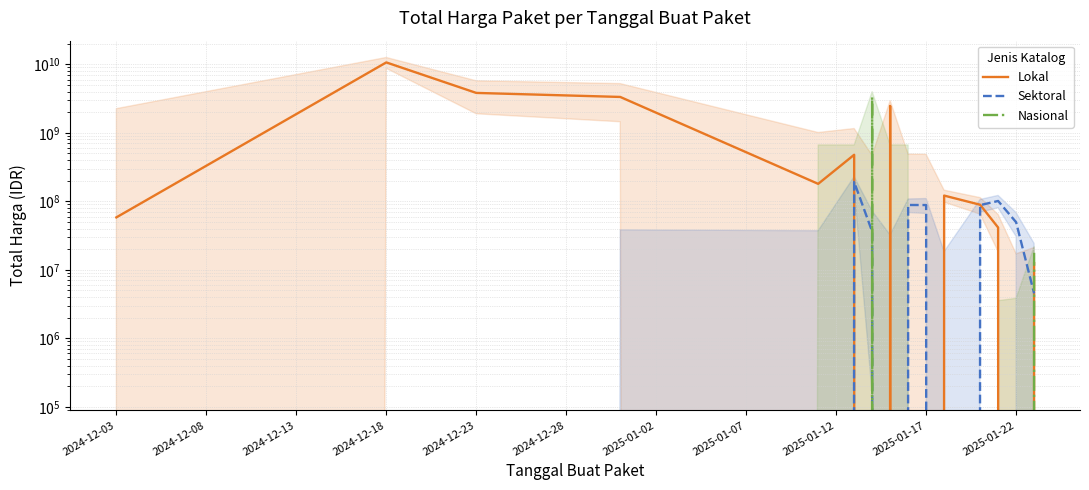

True or false: Lokal and Nasional cross at least once.

True